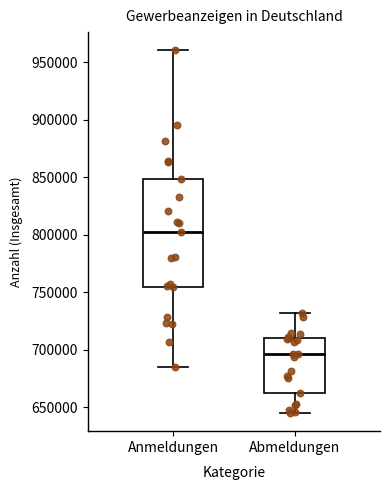

Reading left to right, transcribe this box plot: for each box, give where its median line is, the range the box spans, and where its two whiskers end, as read against the y-axis. The values are not printed on the chart, so give them approximately, as read against the axis.

Anmeldungen: median 805000, box 755000 to 850000, whiskers 685000 to 960000
Abmeldungen: median 695000, box 665000 to 710000, whiskers 645000 to 730000